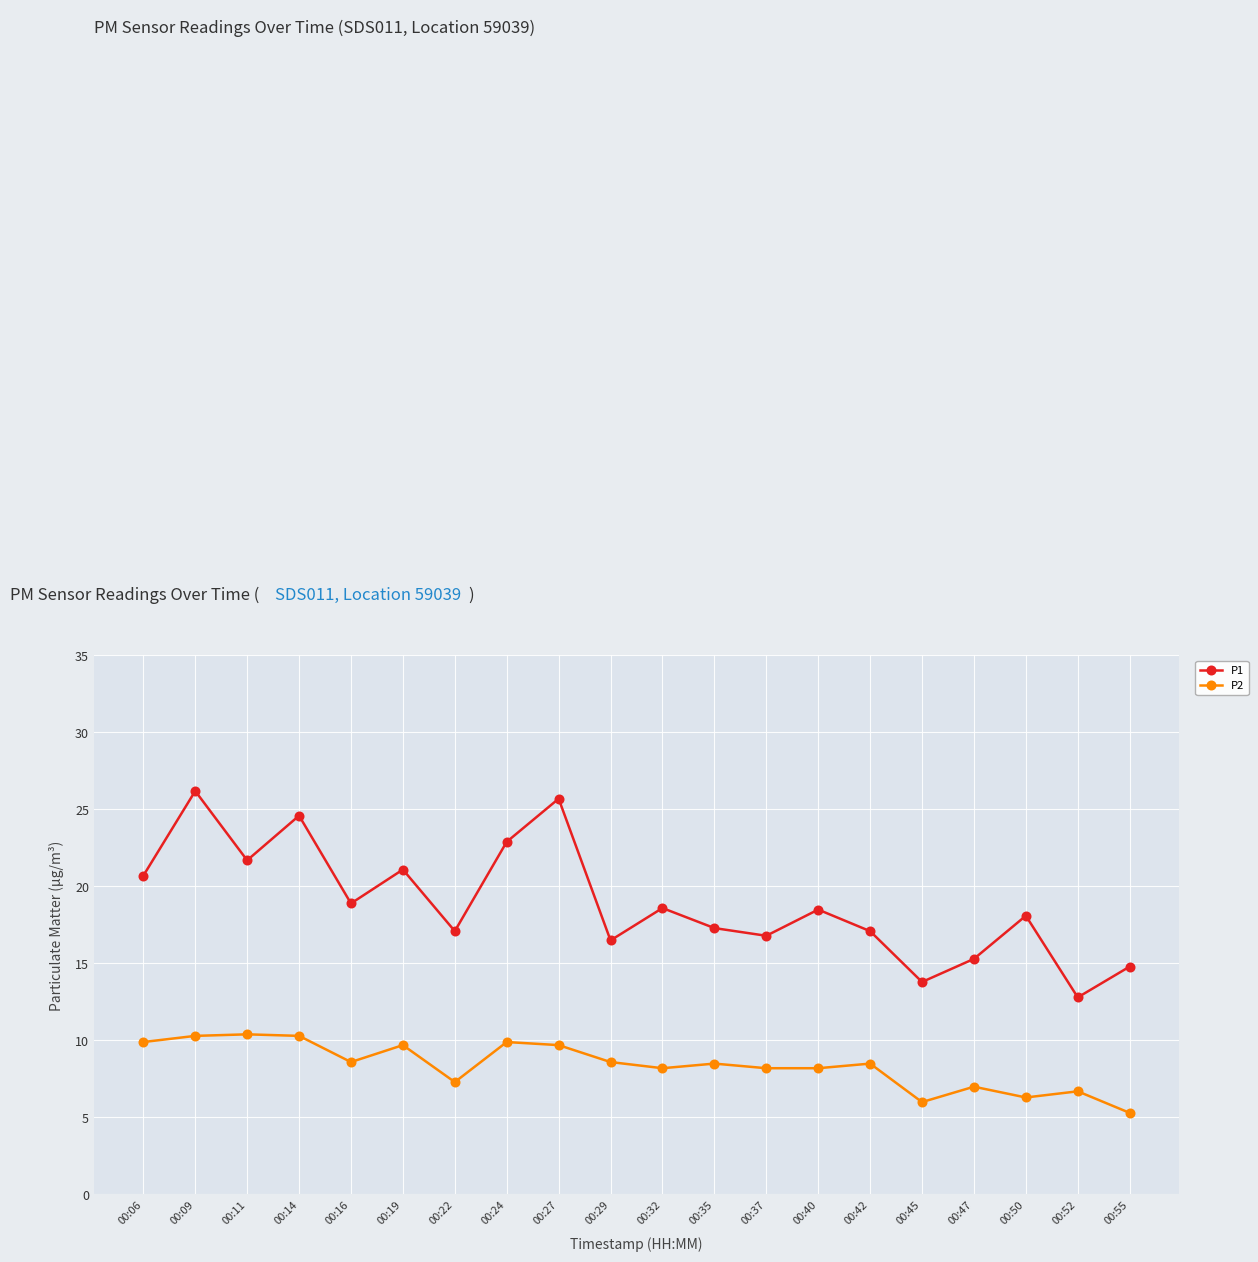

What is the sum of all P1 values?

378.5